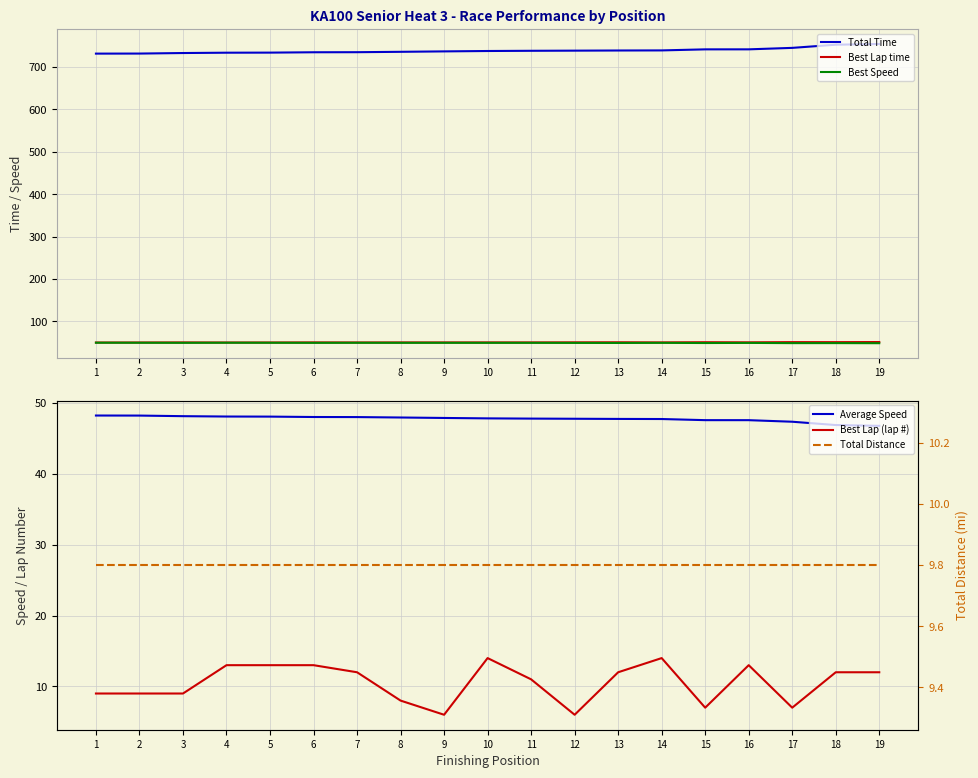

How many series are shown in this chart?

6